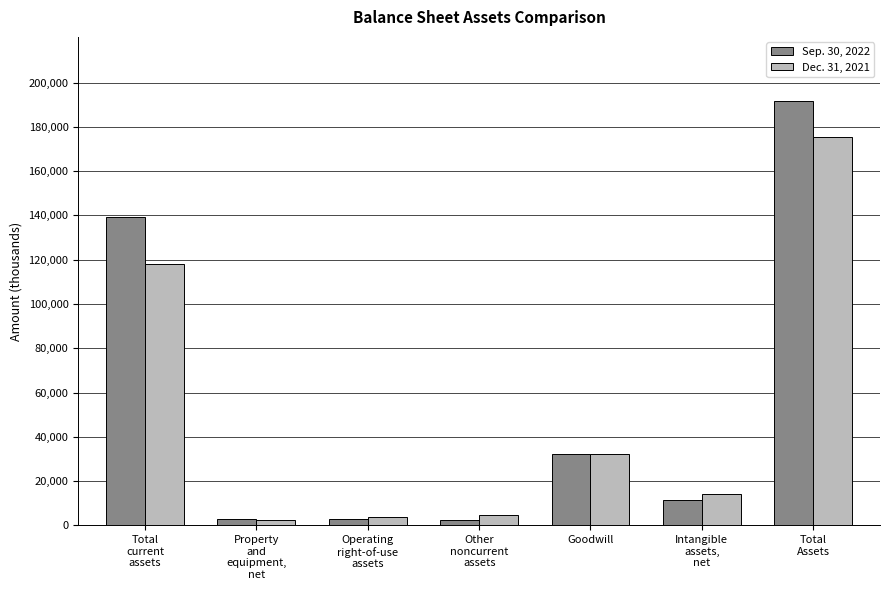

Which series has the largest range (max minus min)?

Sep. 30, 2022